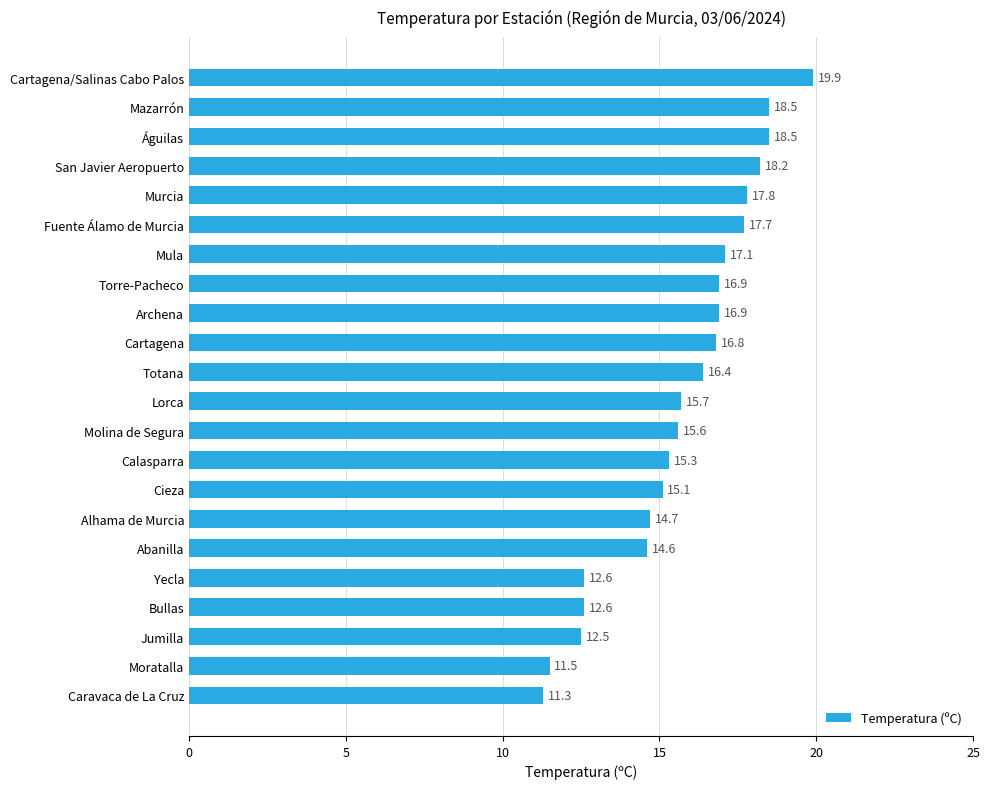

Which has a higher value, Torre-Pacheco or Abanilla?

Torre-Pacheco